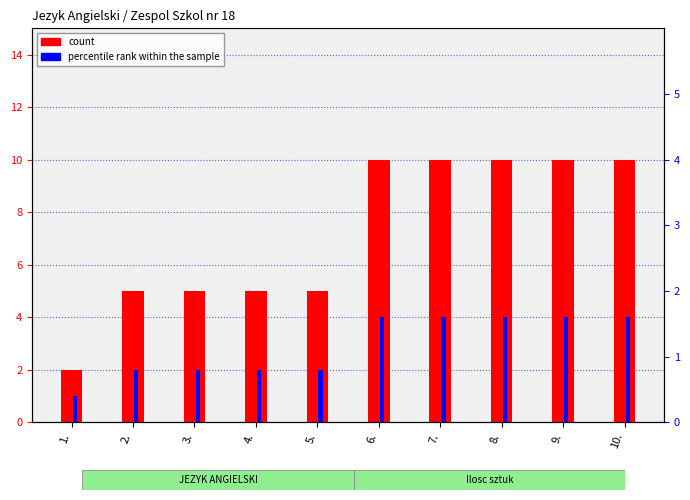

Rank the categories by count value from lowest to highest.

1., 2., 3., 4., 5., 6., 7., 8., 9., 10.